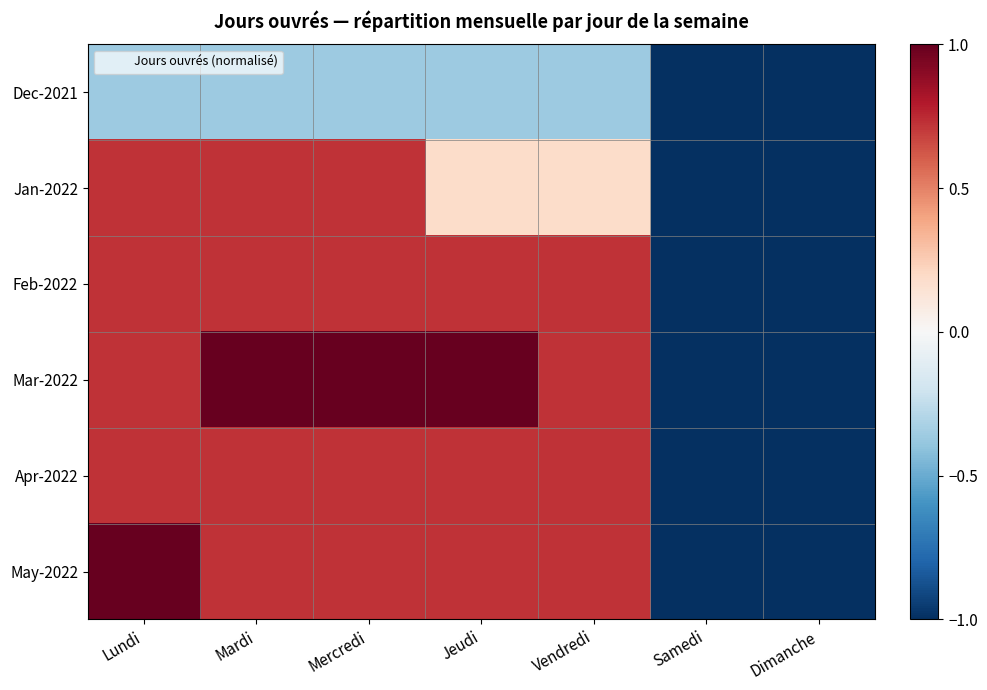

What is the spread (max minus min) of values at Lundi?

1.4